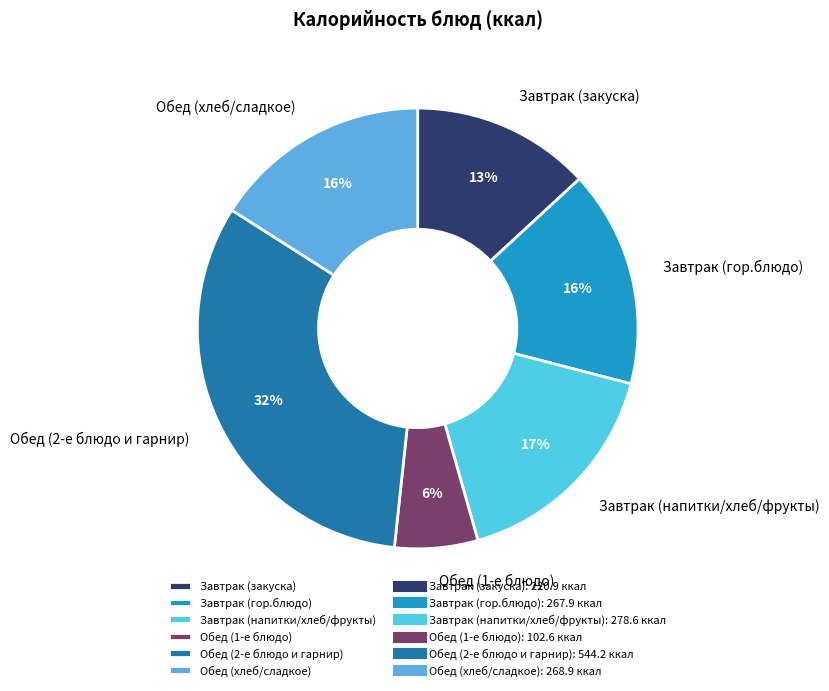

Is it true that Обед (хлеб/сладкое) is 3% of the pie?

False